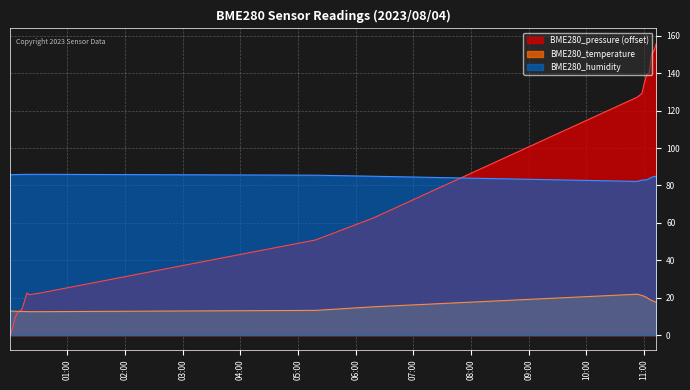

Between 2023/08/04 00:33:25 and 2023/08/04 00:10:20, which is larger?

2023/08/04 00:33:25